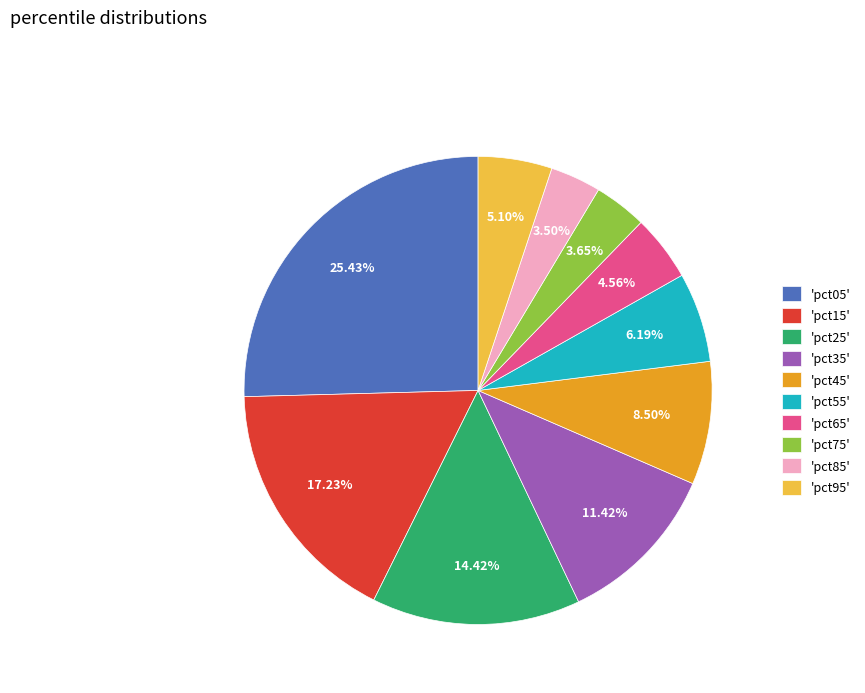

Which slice is the largest?

'pct05'